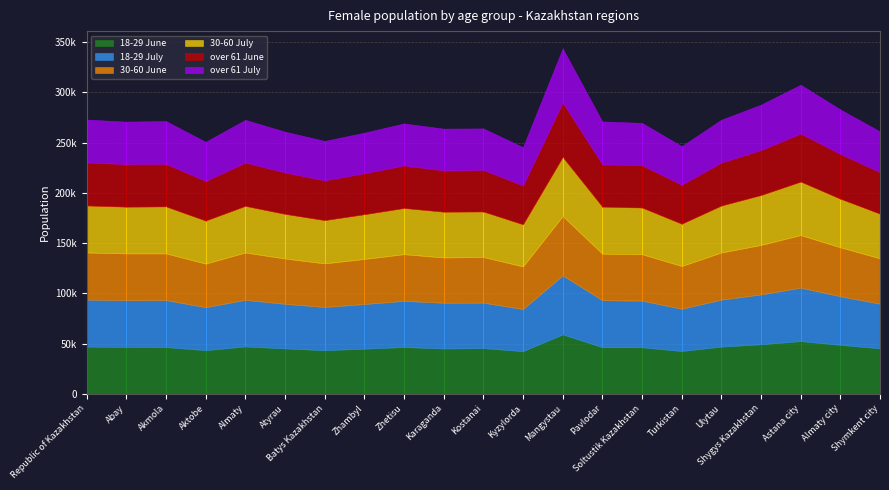

True or false: 18-29 July and 30-60 June cross at least once.

True